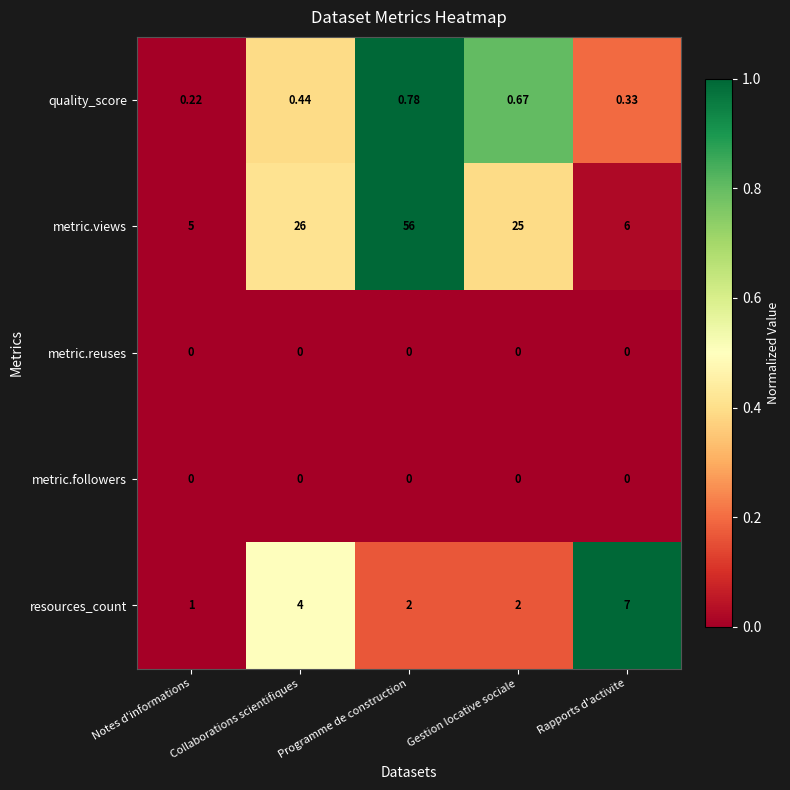

What is the difference between the highest and lowest values at Programme de construction?

56.0